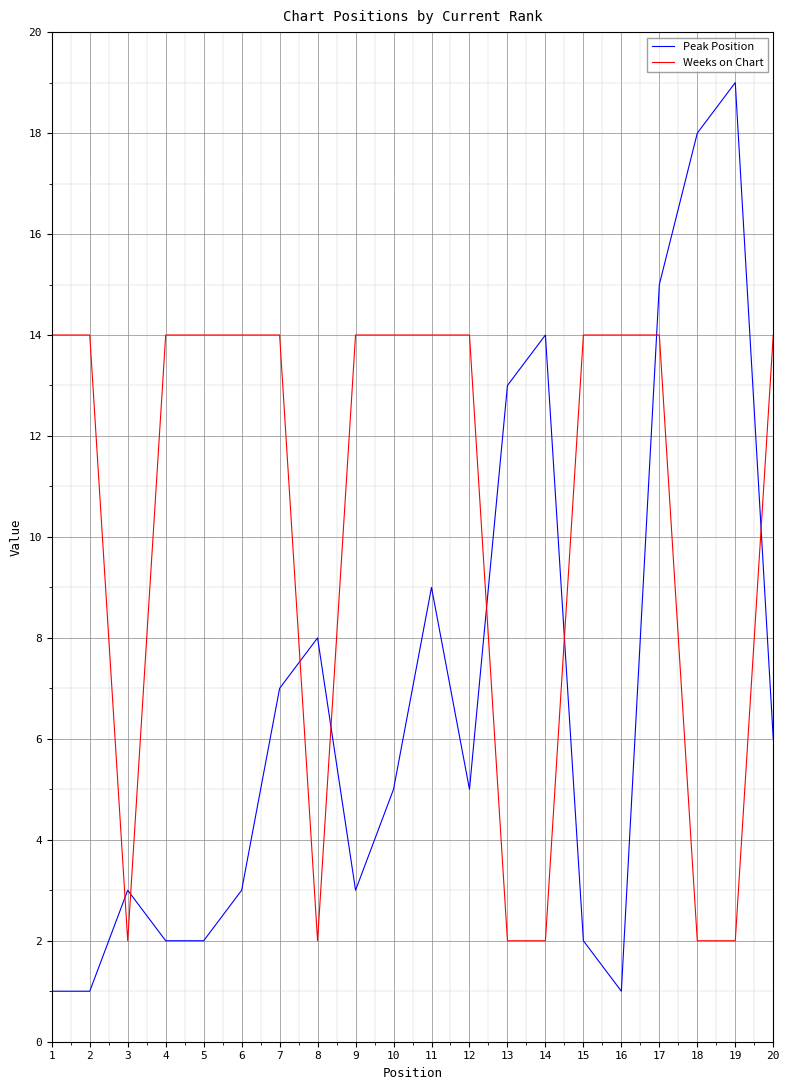

At which category does Weeks on Chart reach its first local valley?

3